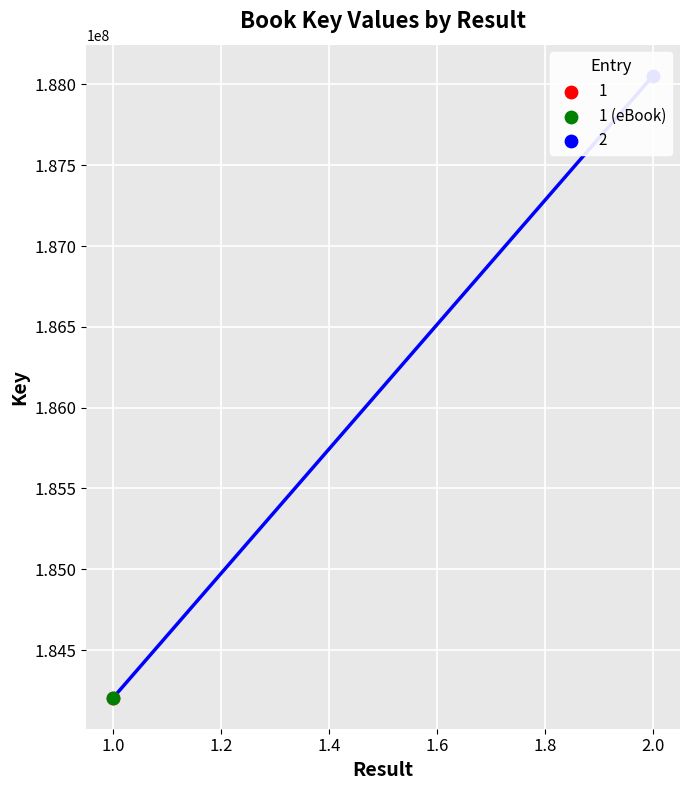

What is the ratio of the value at 1 (eBook) to the value at 2?

1.0